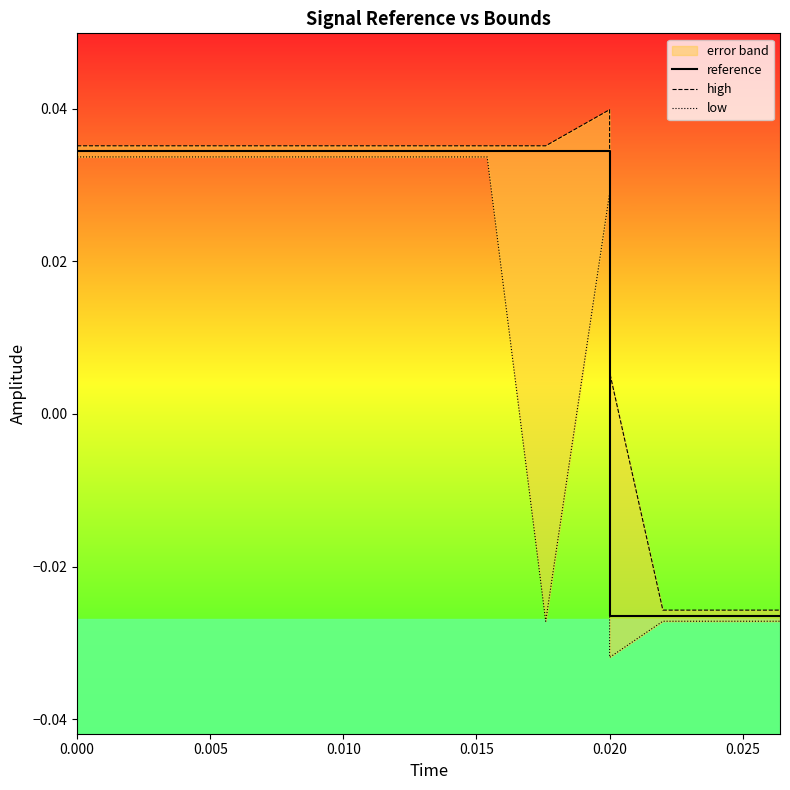

How many lines are shown in the chart?

3